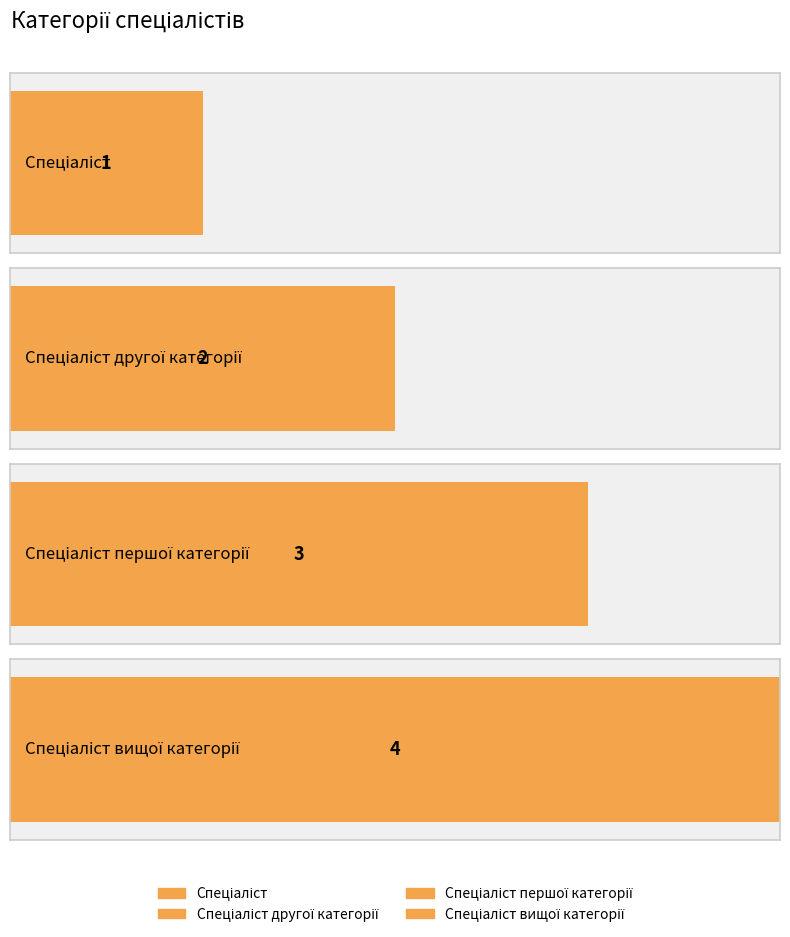

Is it true that the value at Спеціаліст вищої категорії is 6?

False